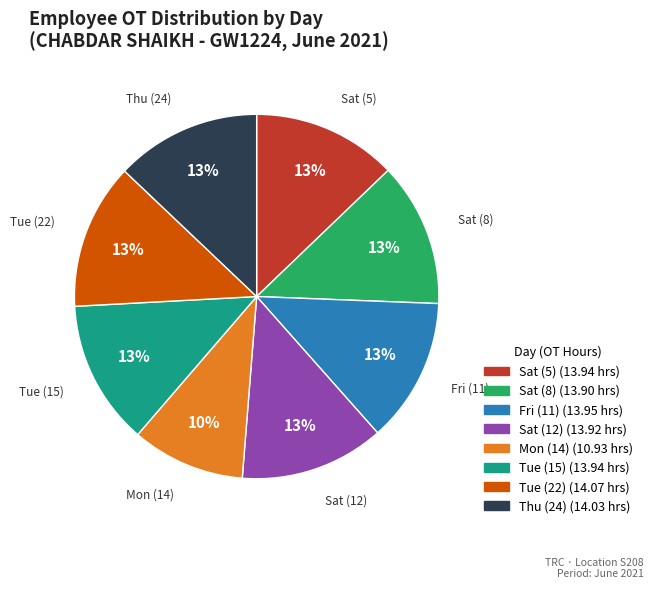

Is Mon (14) the majority of the pie?

No